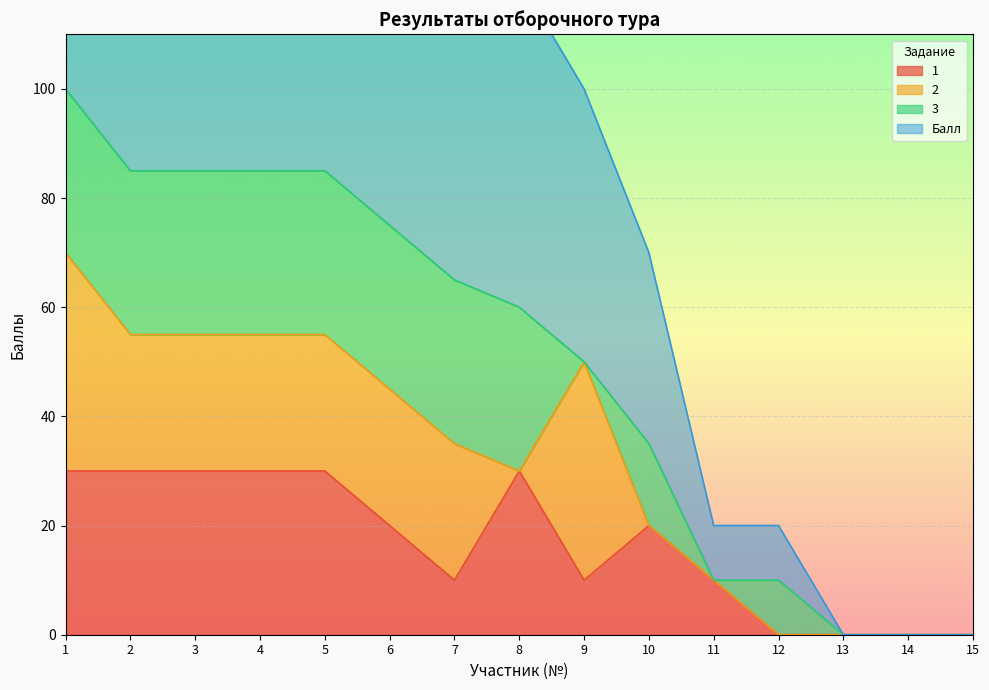

The value of 1 at 8 is 30. True or false?

True